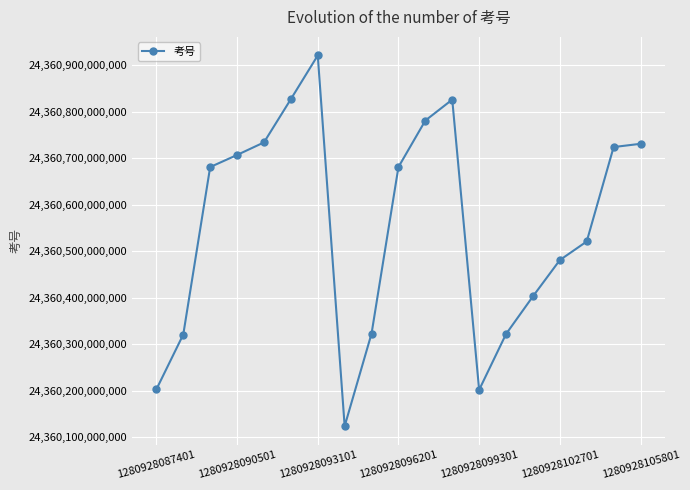

How many points are lower than both their immediate neighbors (excluding endpoints)?

2